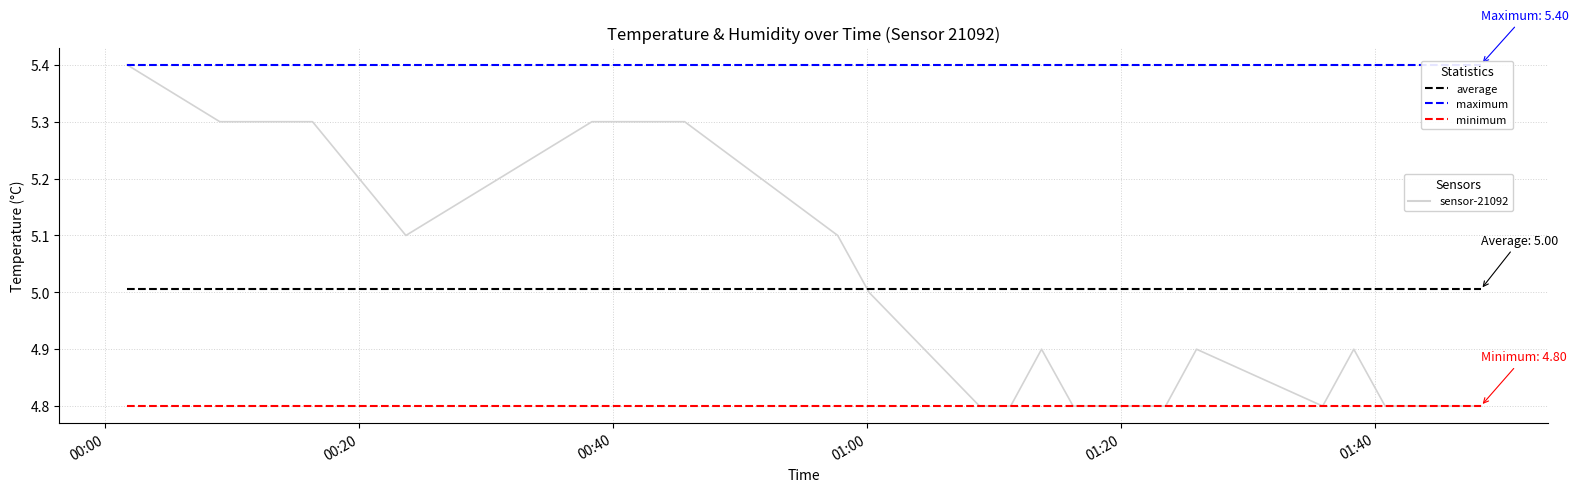

What is the smallest value displayed?

4.8